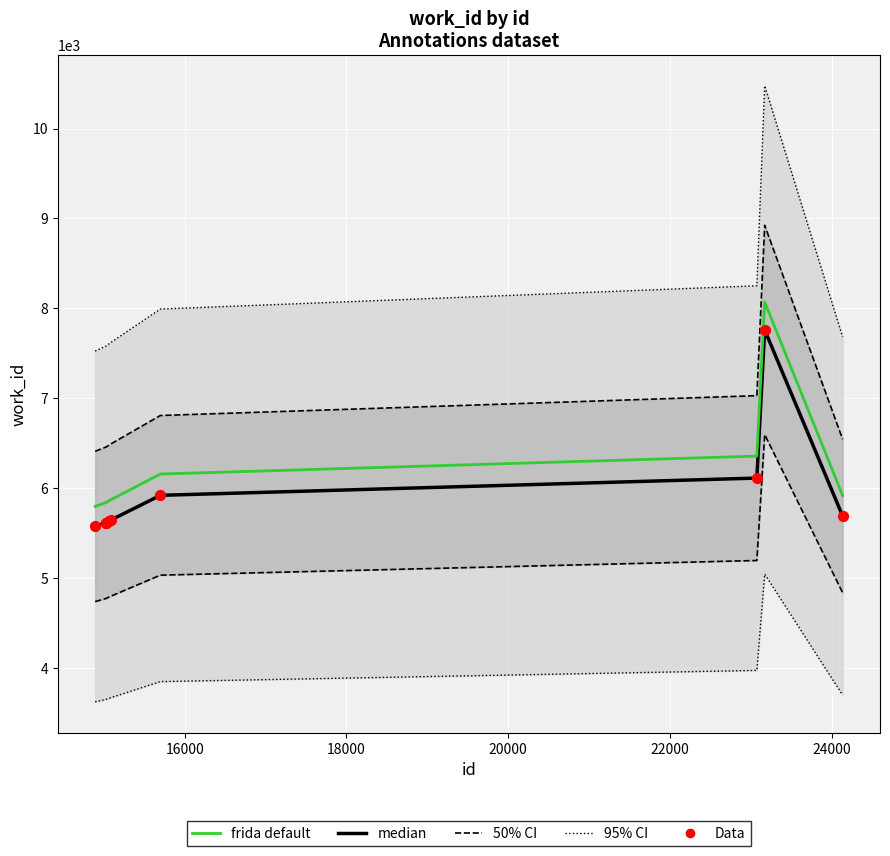

What are all the series names shown in the legend?

95% CI, 50% CI, median, frida default, Data